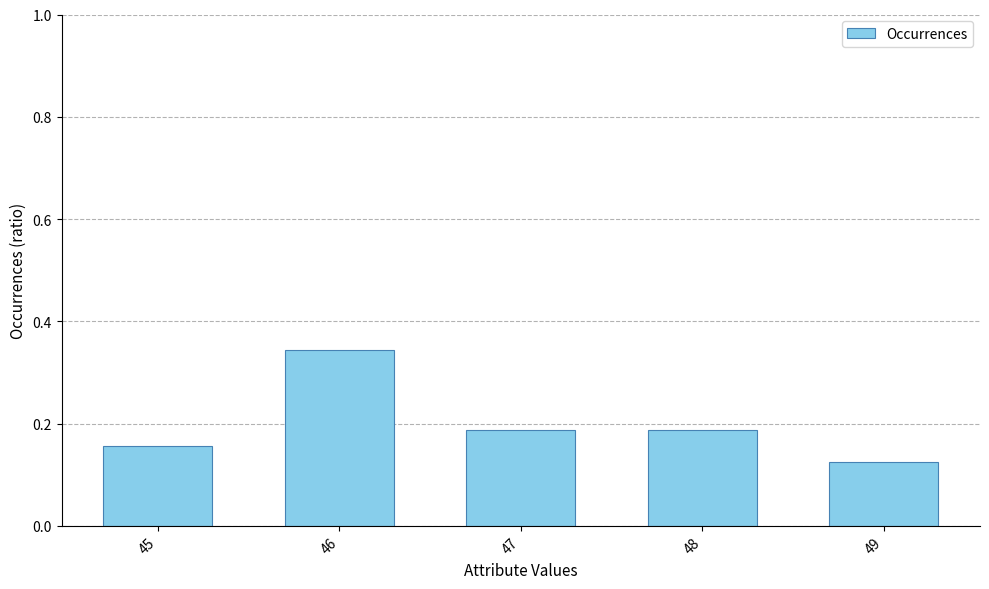

What is the sum of all values?

1.0